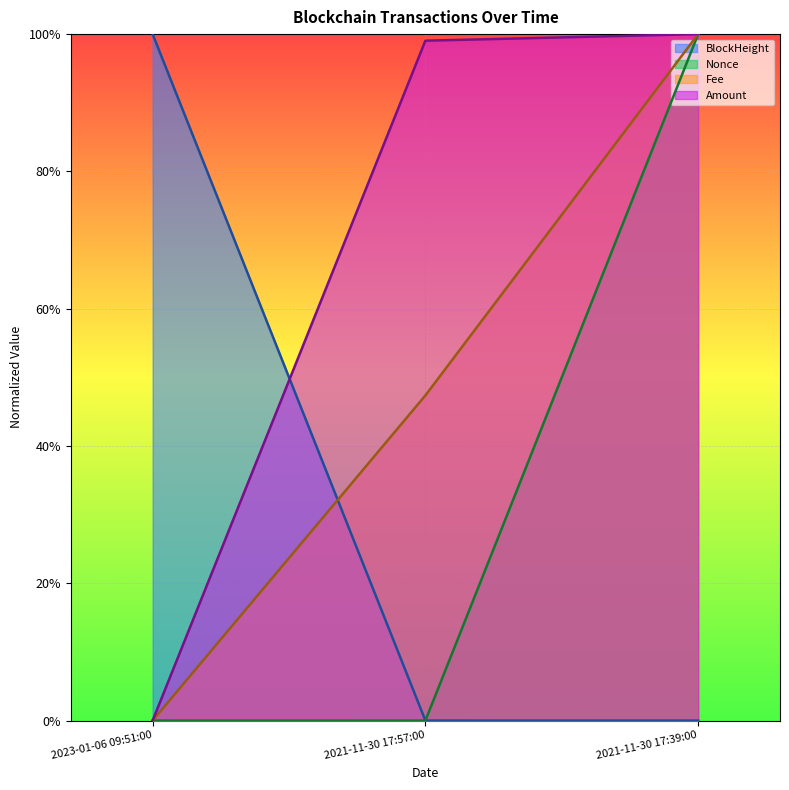

How many lines are shown in the chart?

4